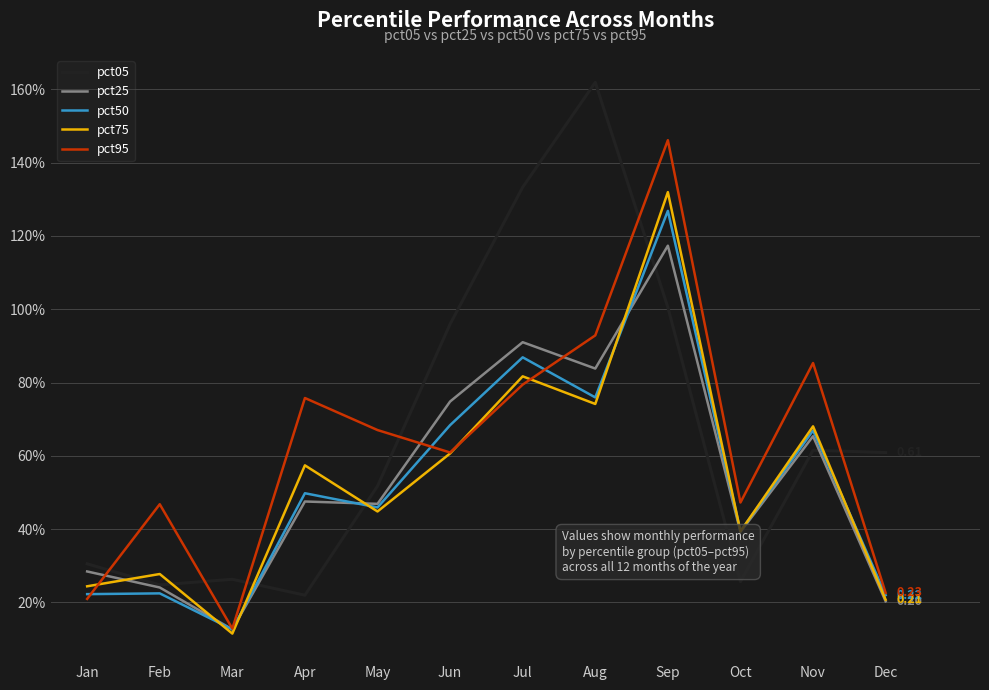

Is this an area chart (filled region under the line)?

No